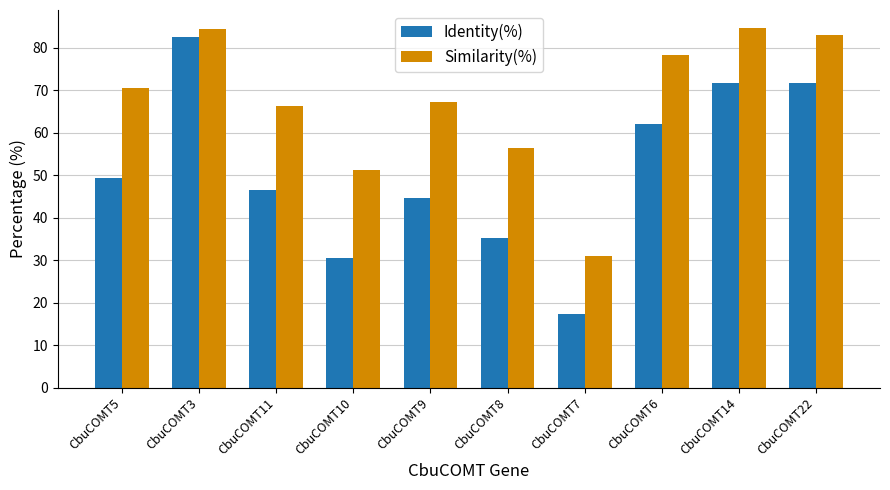

At which category is the sum across all series the highest?

CbuCOMT3